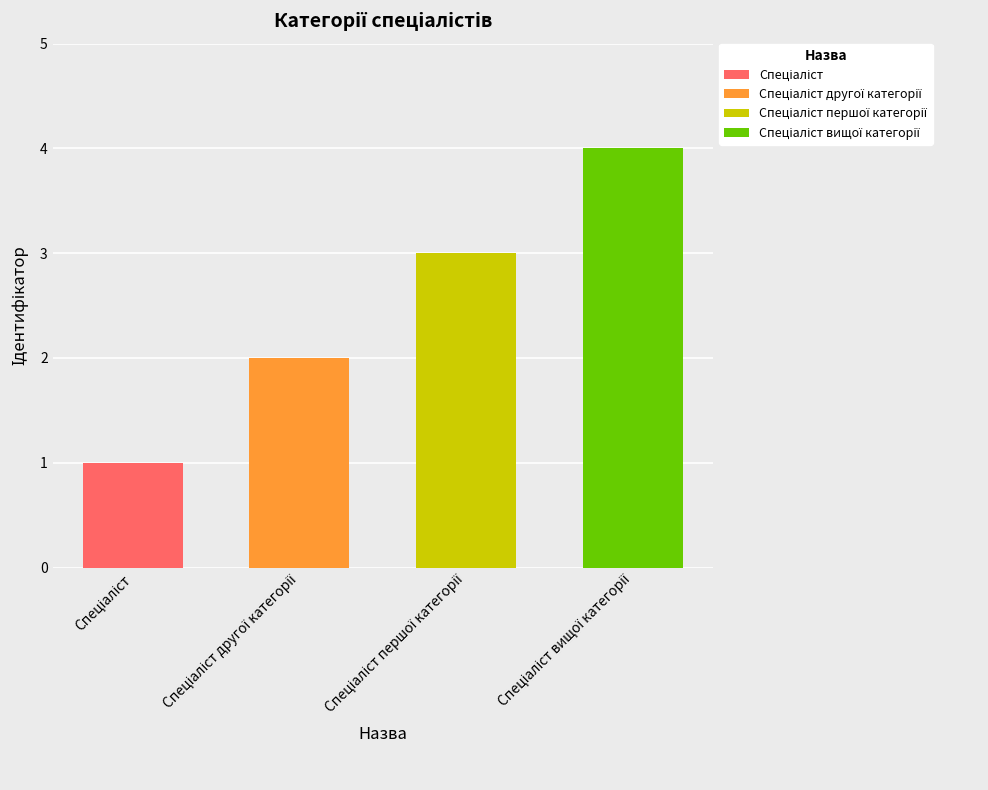

What is the ratio of the value at Спеціаліст вищої категорії to the value at Спеціаліст першої категорії?

1.3